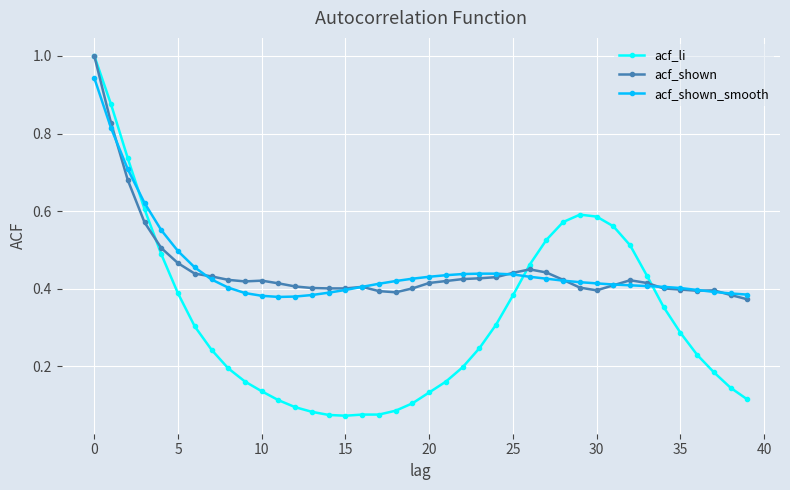

At how many categories does at least one series exceed 0?

40